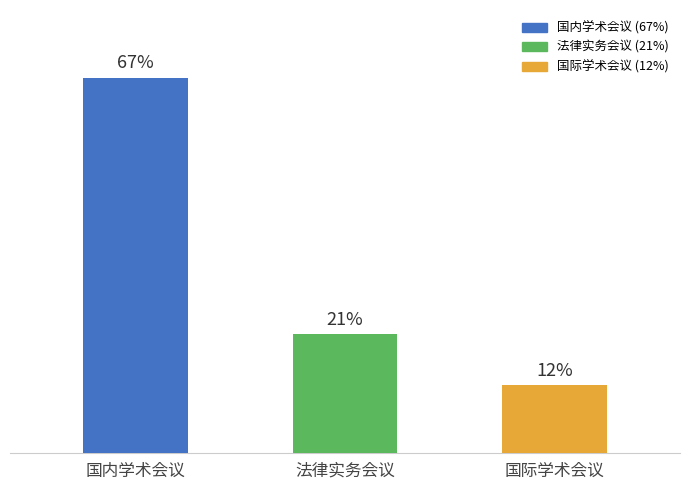

Does the chart contain any negative values?

No